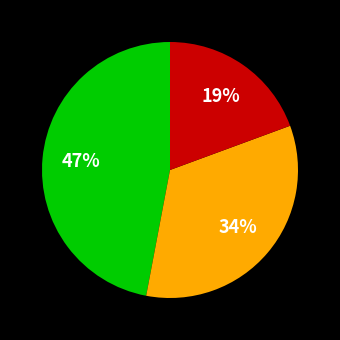

Is there a majority slice in this chart?

No